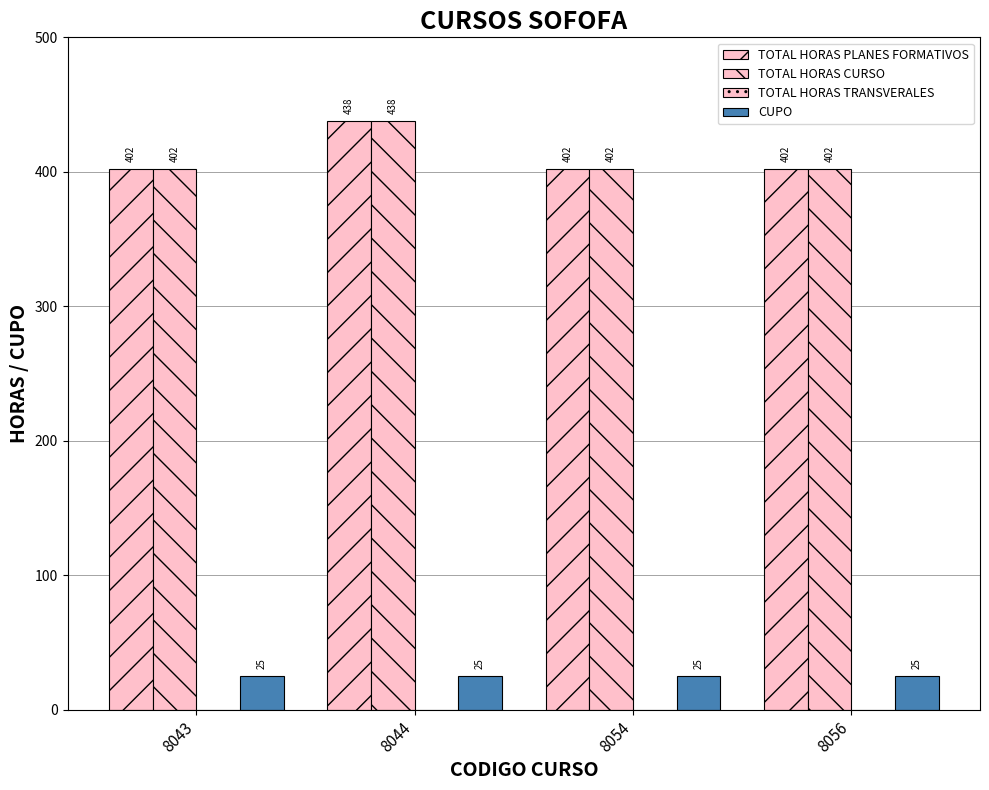

How many data points in TOTAL HORAS PLANES FORMATIVOS are above 402?

1